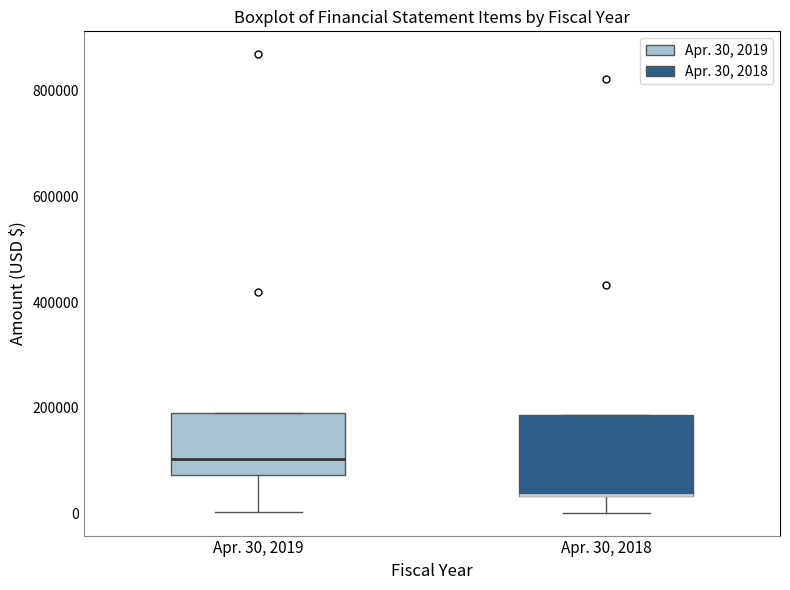

Where is the lower edge of the box for Apr. 30, 2018 on the y-axis? The values are not printed on the chart, so give them approximately, as read against the axis.

40000